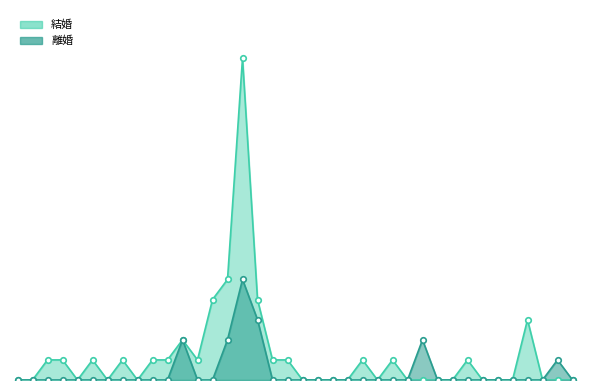

List the series in order of their peak value, highest first.

結婚, 離婚